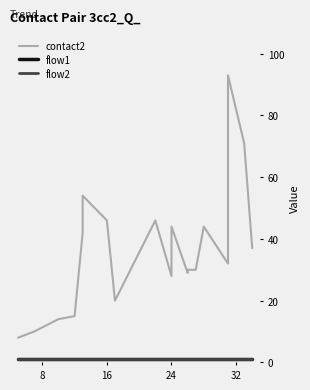

What is the label of the 2nd point from the left?

8